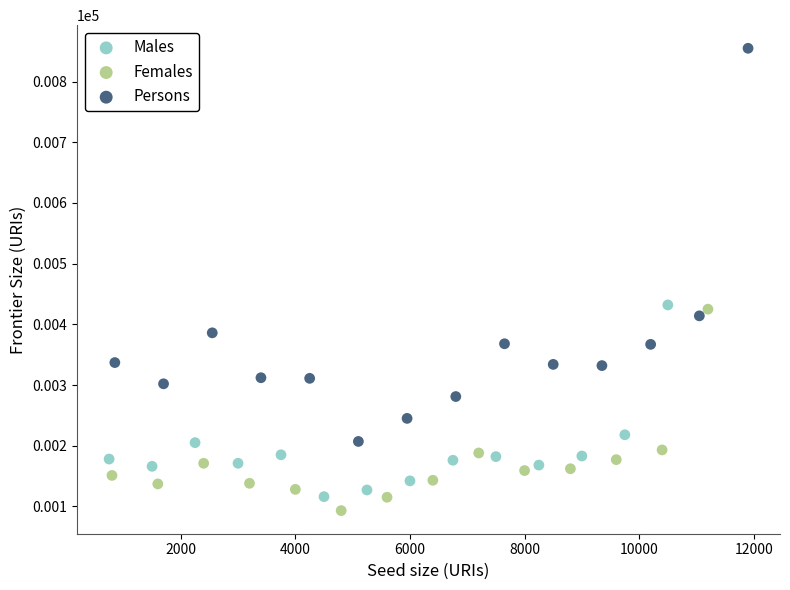

Which series has the largest Y range (max minus min)?

Persons